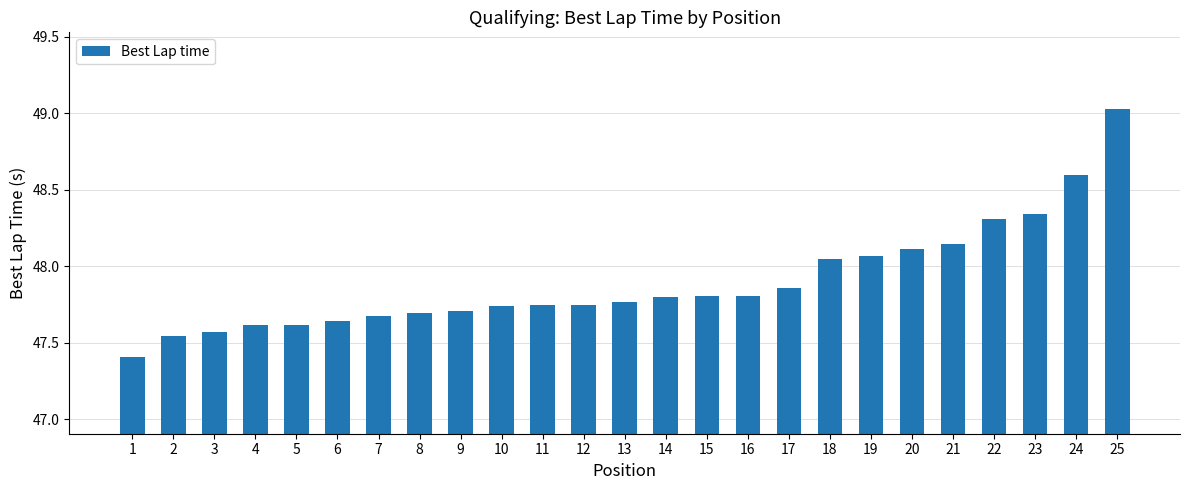

What is the change in value from 5 to 22?

+0.7